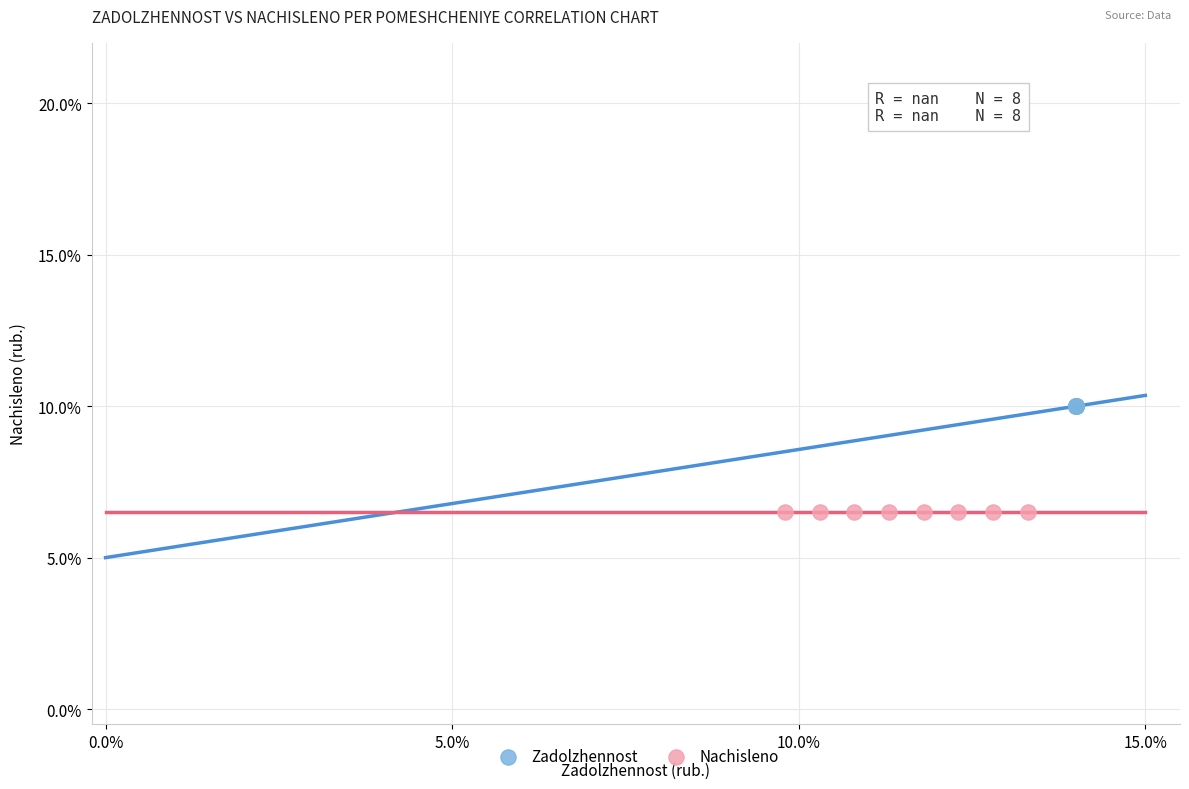

What are all the series names shown in the legend?

Zadolzhennost, Nachisleno